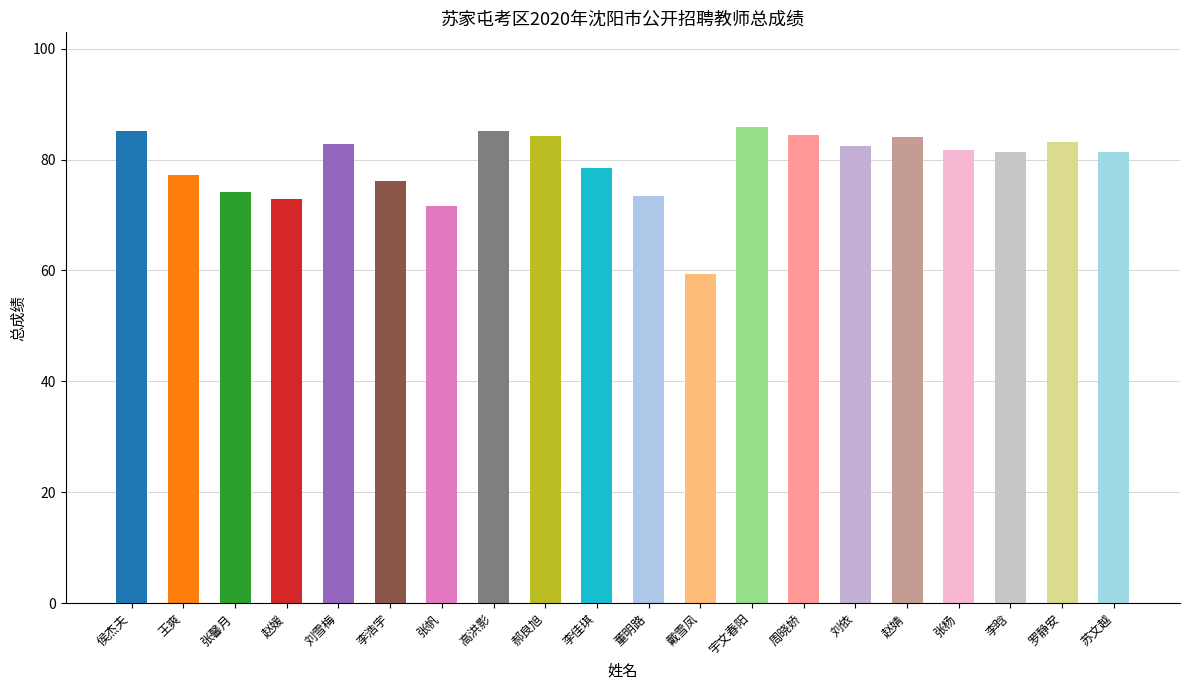

What is the sum of all values?

1584.9